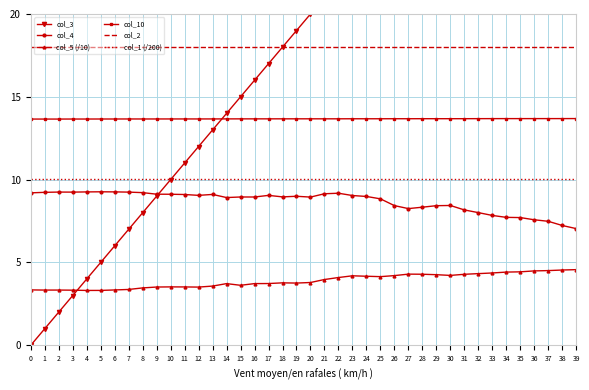

True or false: col_5 (/10) has more than 0 interior local peaks.

True